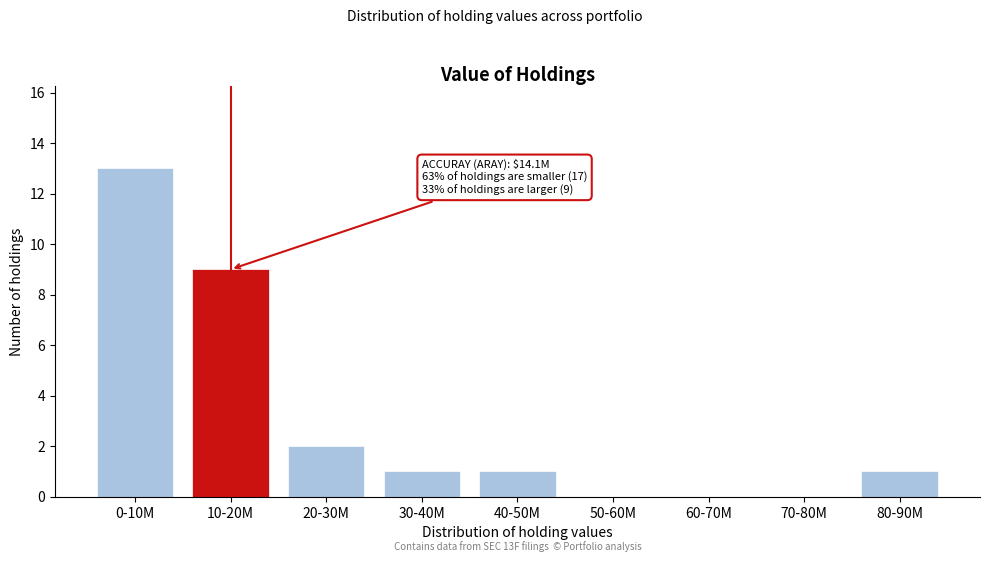

Reading left to right, transcribe all the data shown in this chart.

0-10M=13	10-20M=9	20-30M=2	30-40M=1	40-50M=1	50-60M=0	60-70M=0	70-80M=0	80-90M=1